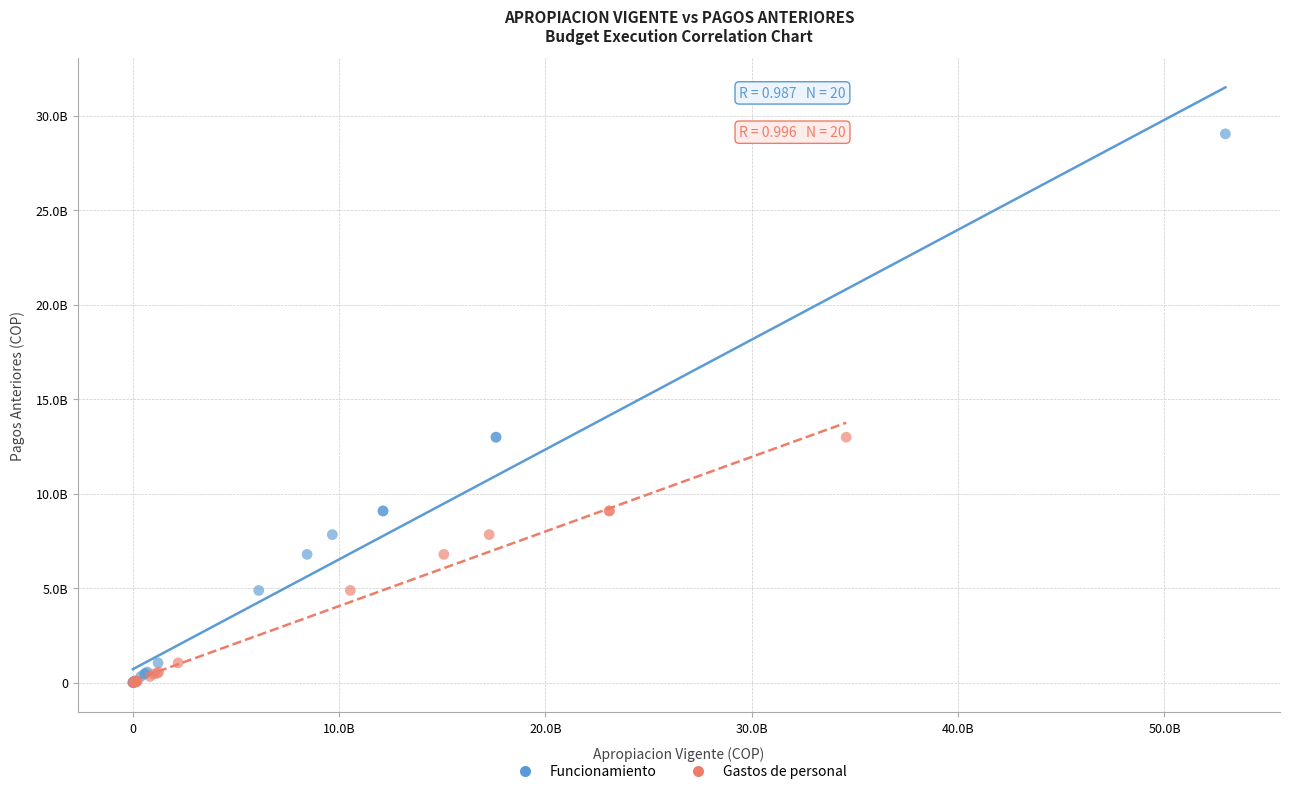

What are all the series names shown in the legend?

Funcionamiento, Gastos de personal